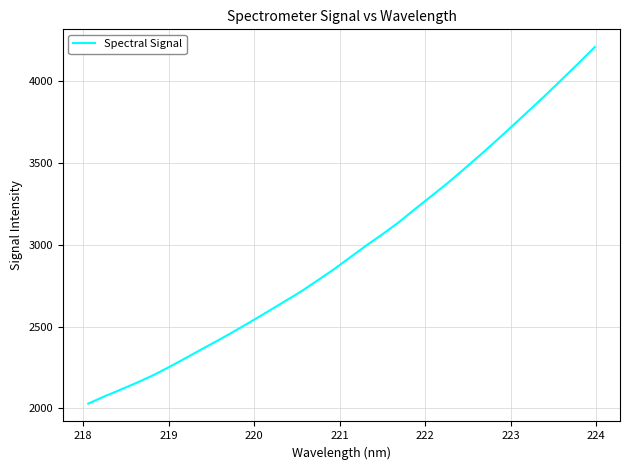

What is the greatest value displayed?

4206.1